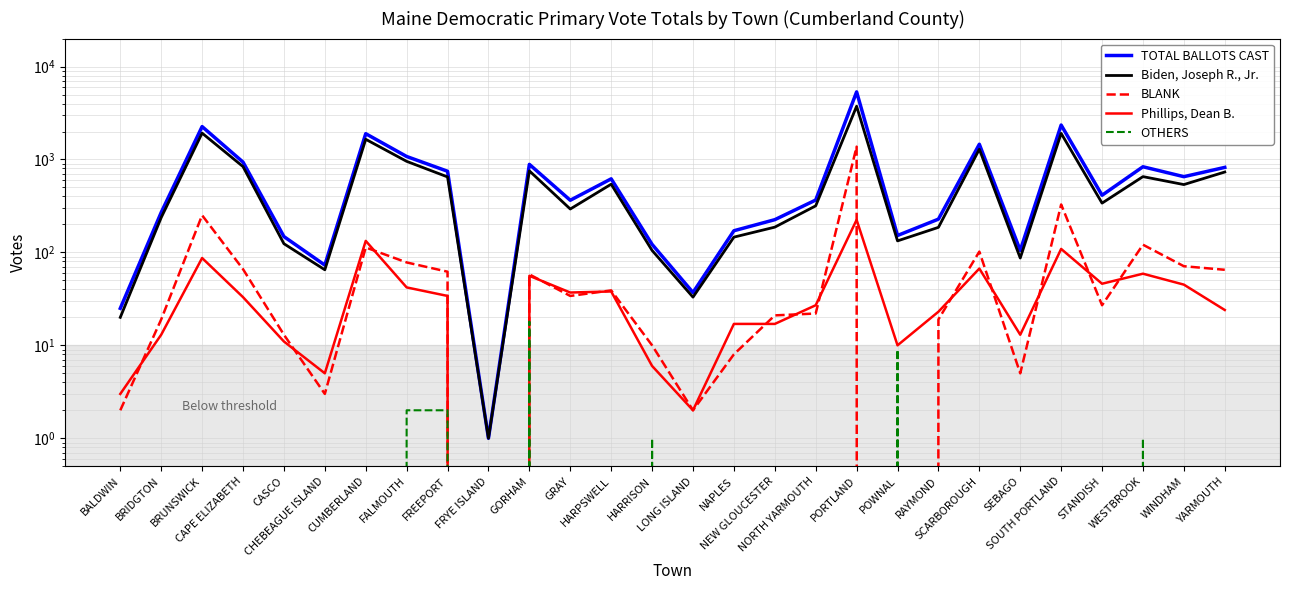

Is this an area chart (filled region under the line)?

No